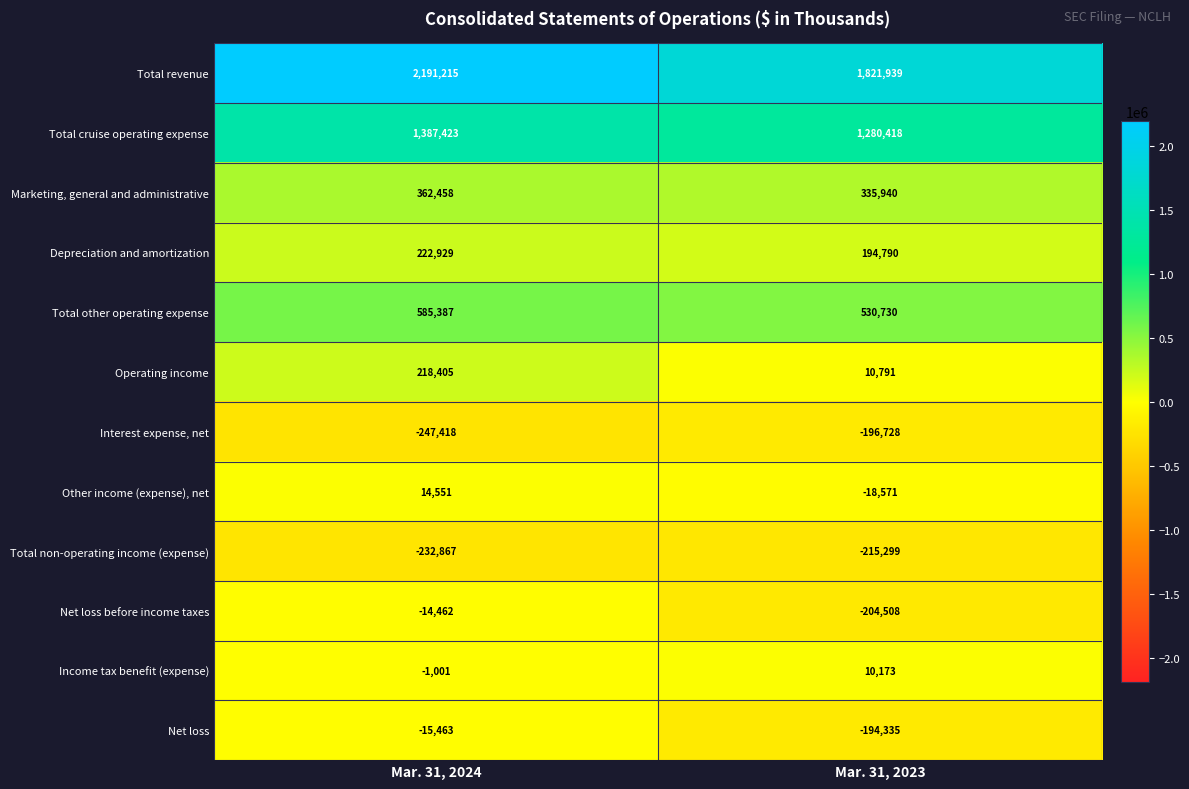

Which label corresponds to the largest value in the chart?

Mar. 31, 2024